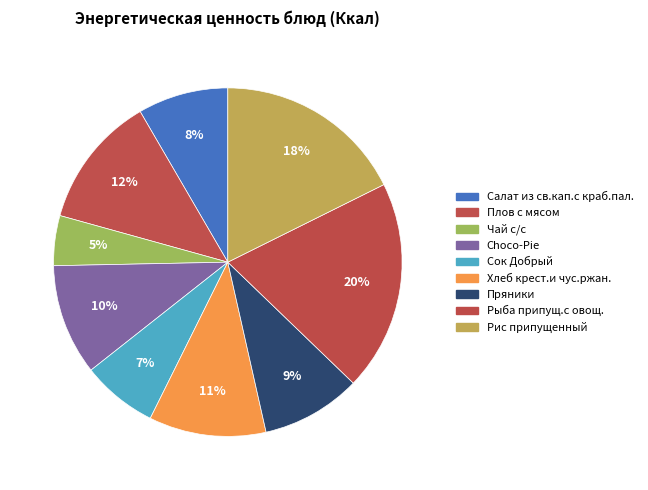

How many slices are in this pie chart?

9